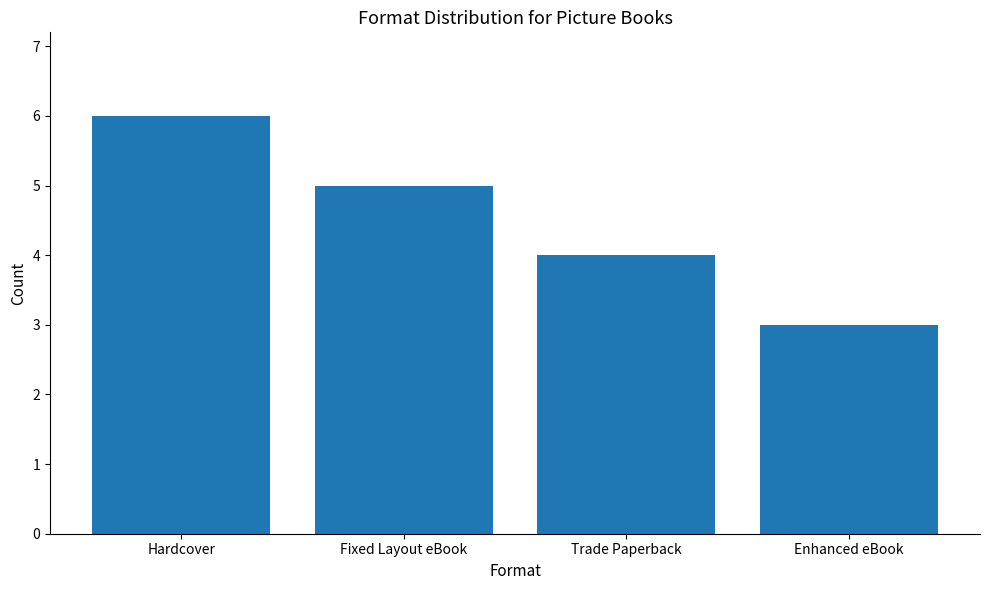

Rank the categories by value from lowest to highest.

Enhanced eBook, Trade Paperback, Fixed Layout eBook, Hardcover